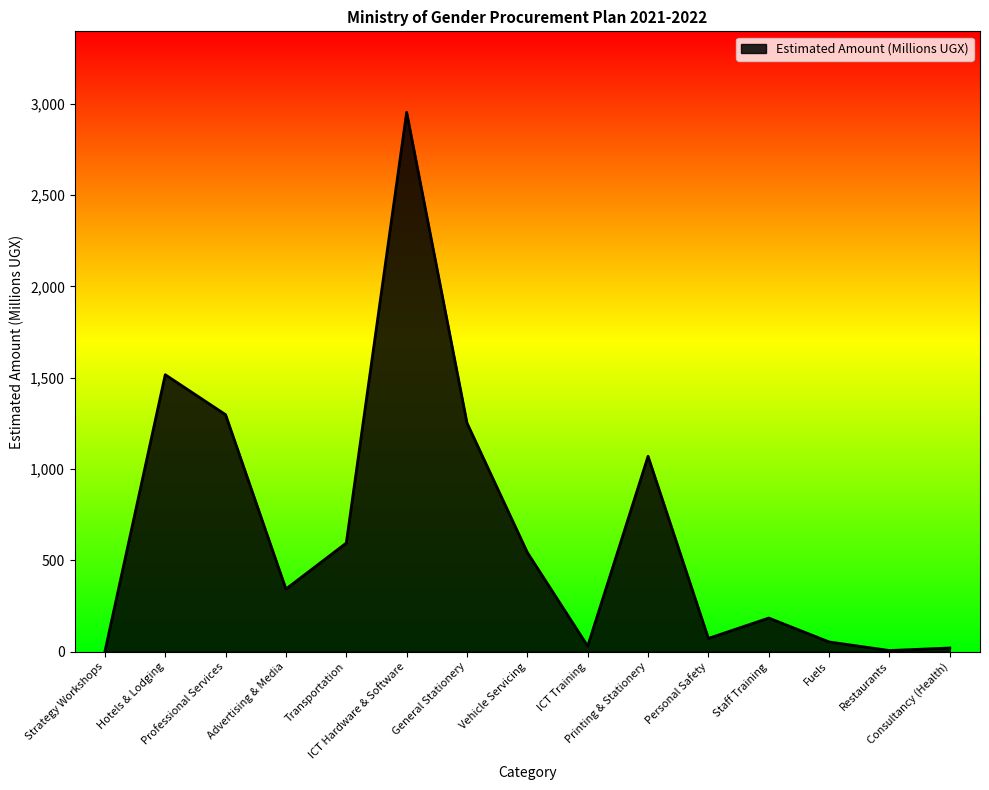

What is the maximum value shown in the chart?

2954.3